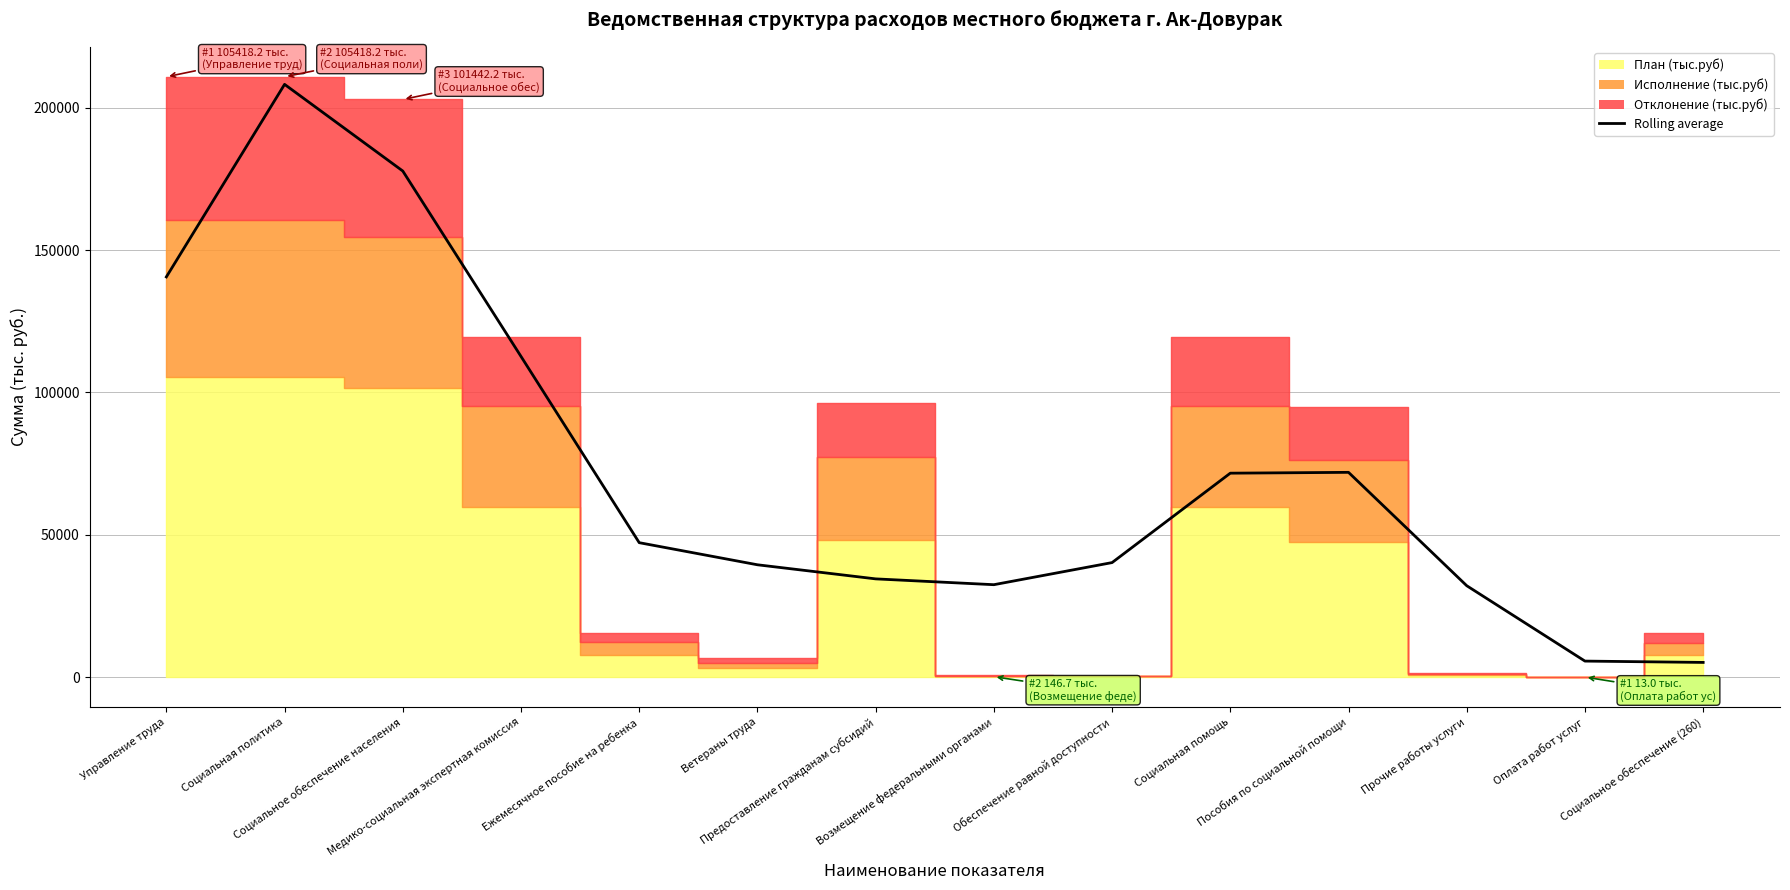

What is the greatest value displayed?

208185.8